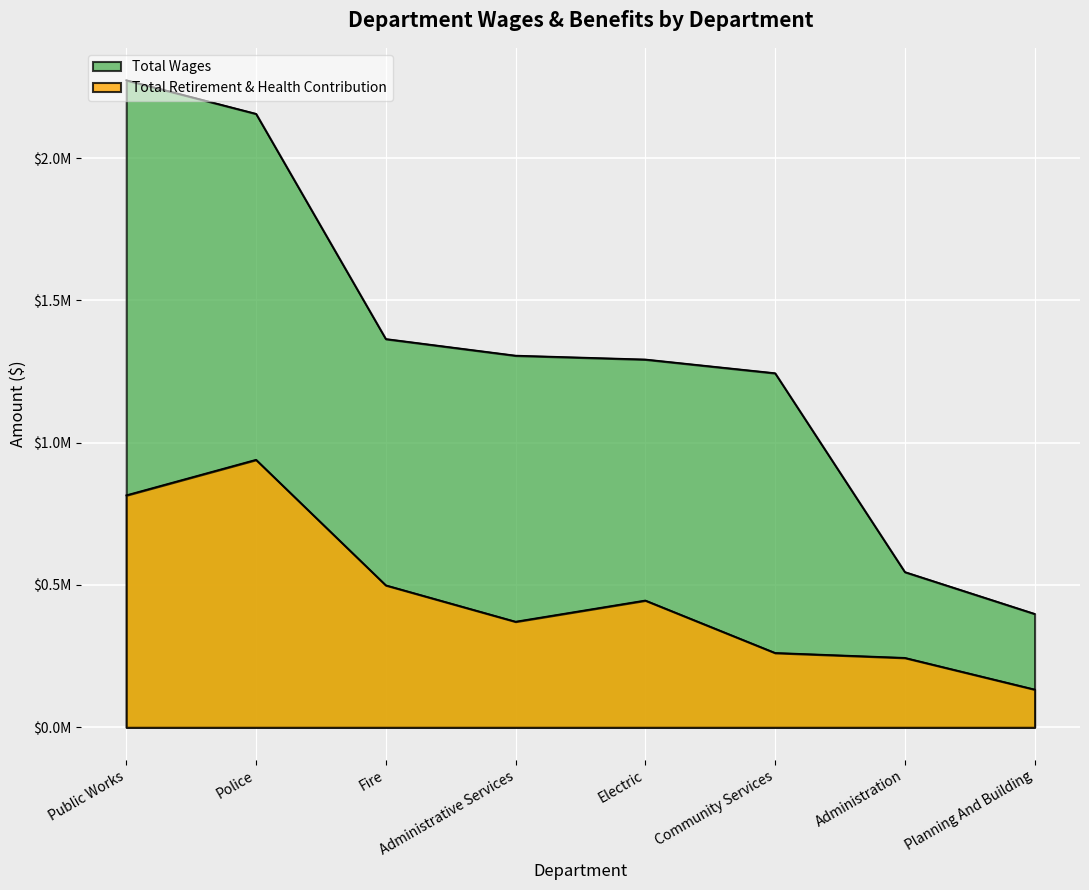

What is the spread (max minus min) of values at Fire?

865339